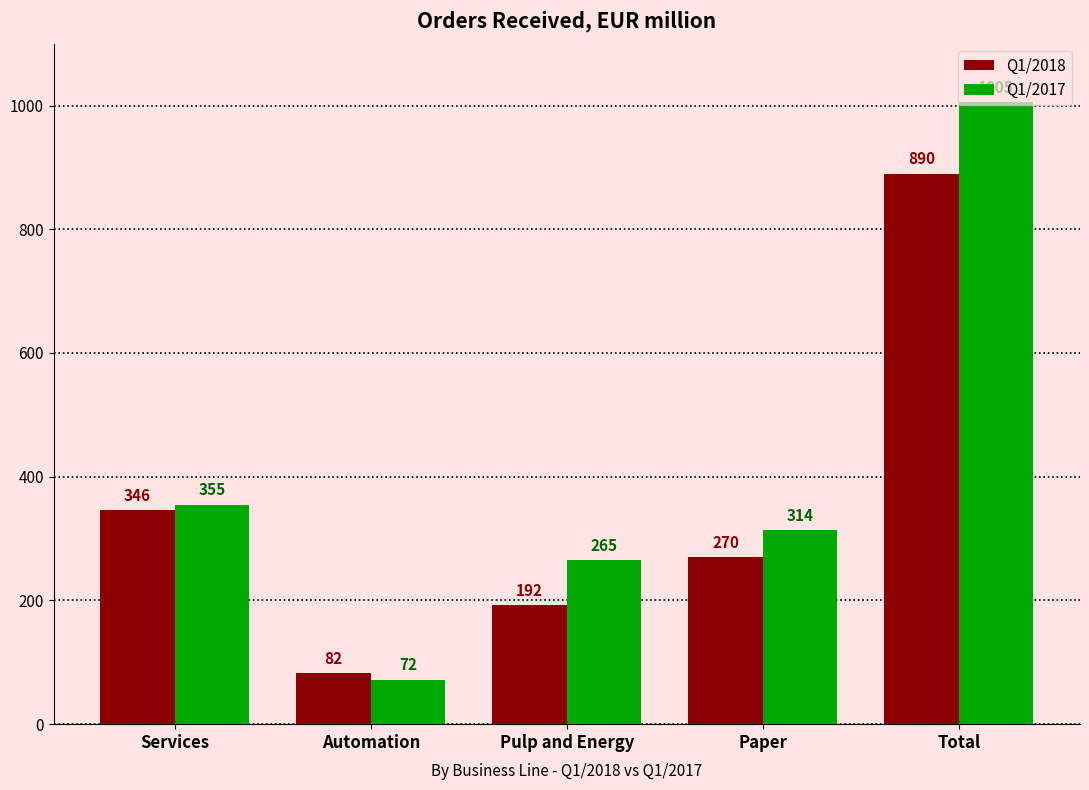

What is the lowest value of the Q1/2018 series?

82